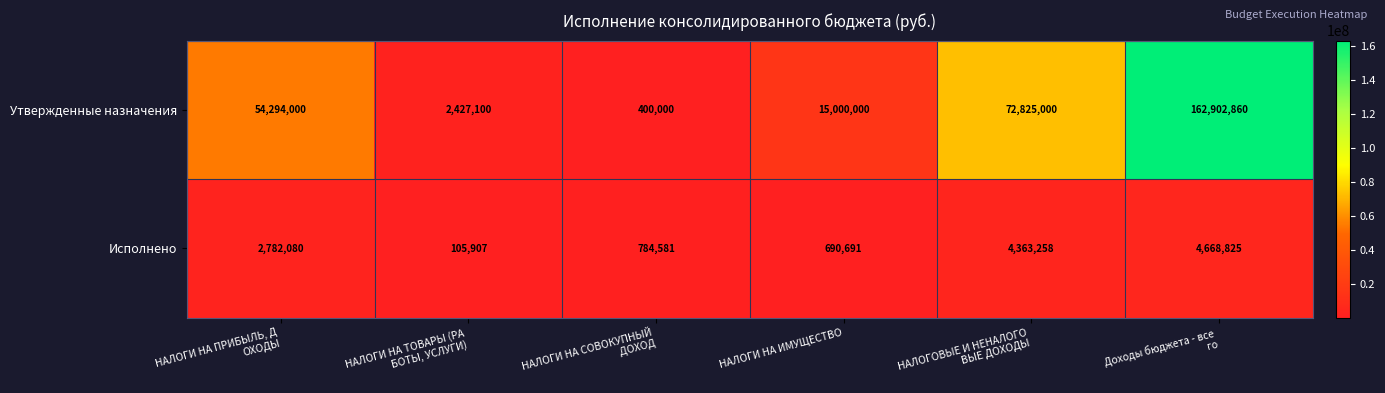

What is the greatest value displayed?

162902860